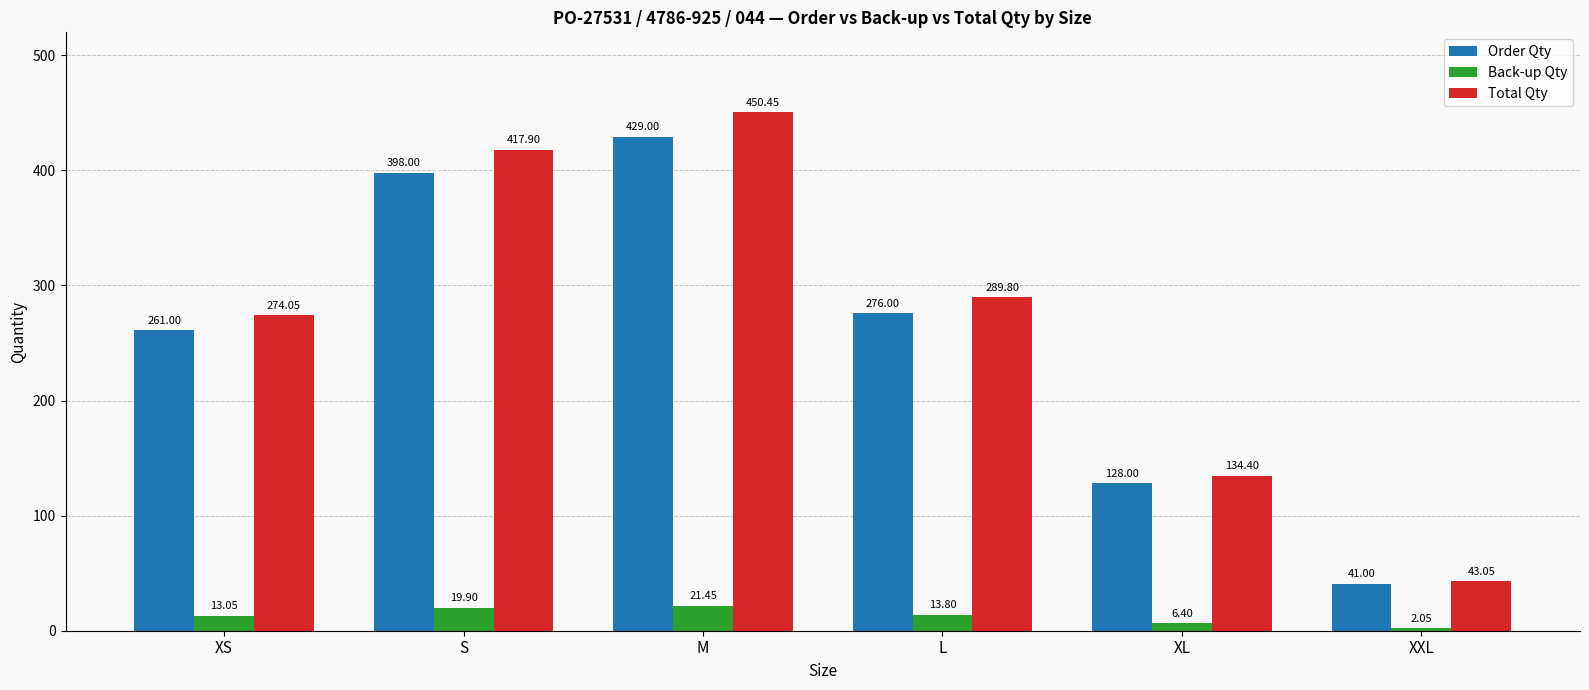

What is the difference between the highest and lowest values at L?

276.0